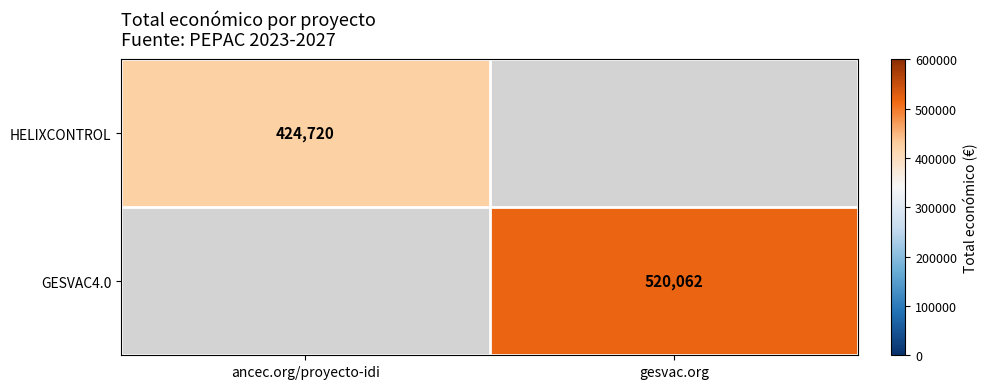

Is it true that HELIXCONTROL equals 678099 at ancec.org/proyecto-idi?

False